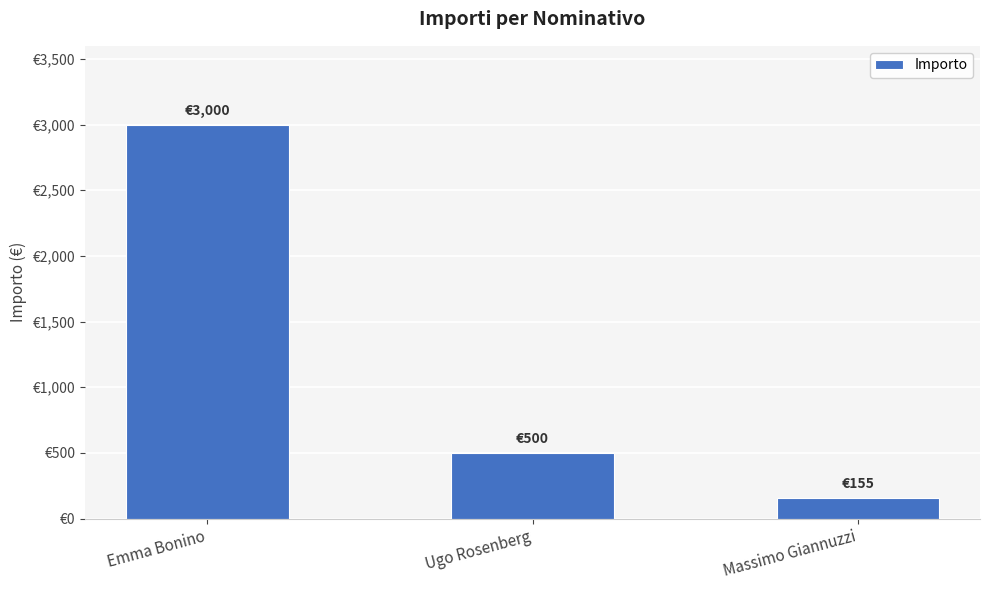

List the labels in order of value, smallest first.

Massimo Giannuzzi, Ugo Rosenberg, Emma Bonino